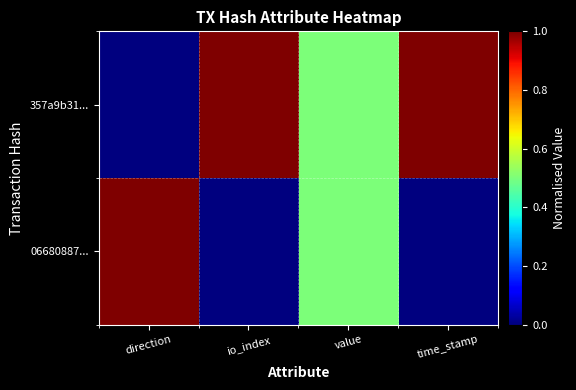

What is the spread (max minus min) of values at direction?

1.0